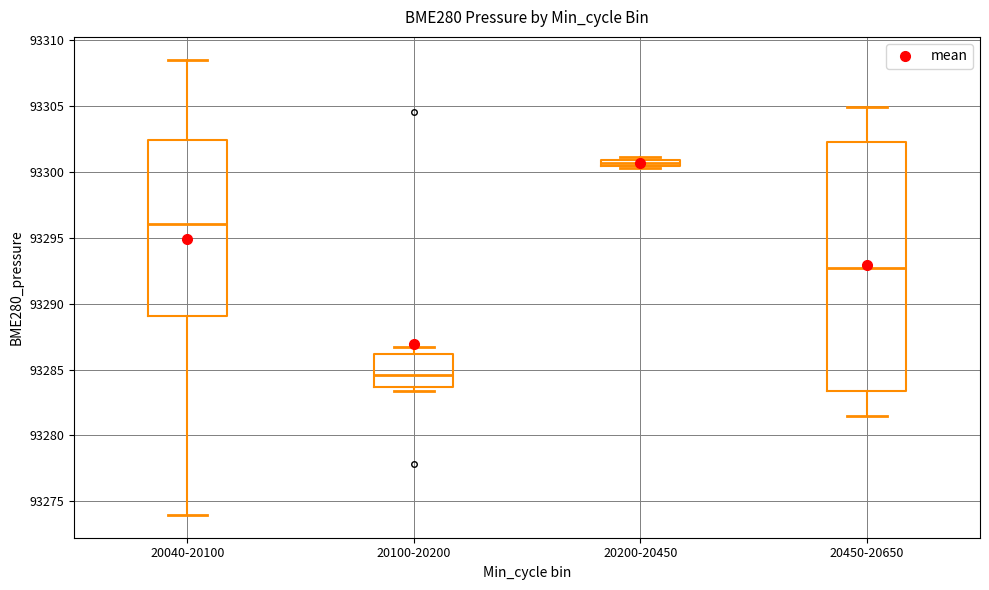

Which box is the tallest, from its lower edge to its upper edge?

20450-20650